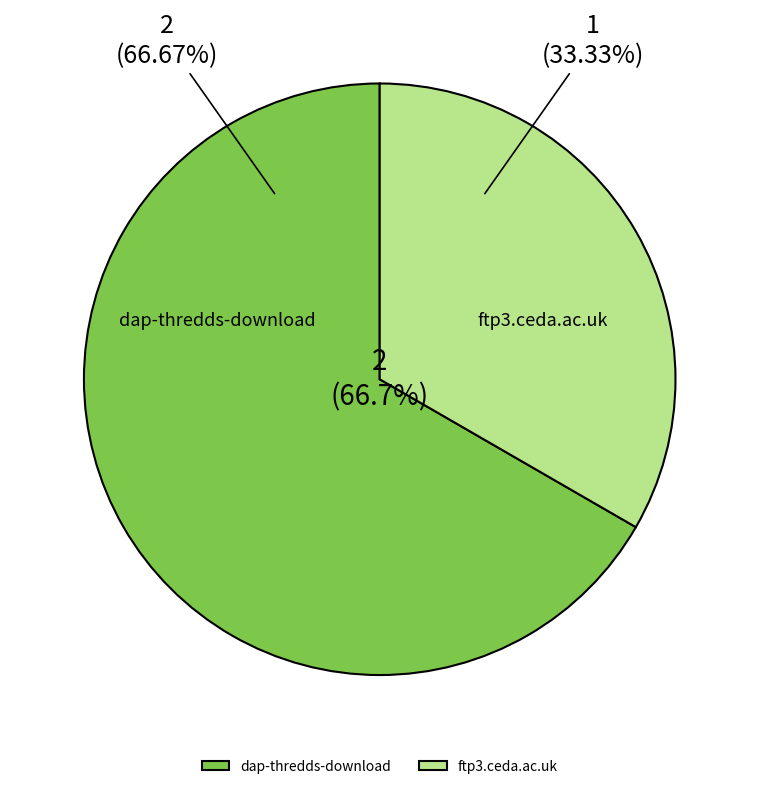

What is the largest slice in the pie chart?

dap-thredds-download